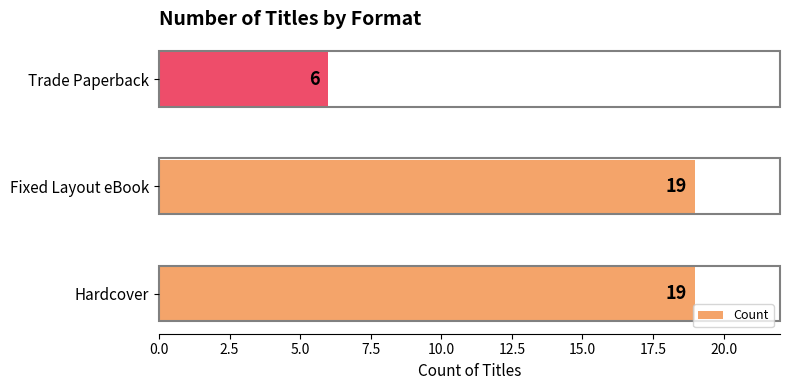

True or false: the data shows 32 at Fixed Layout eBook.

False